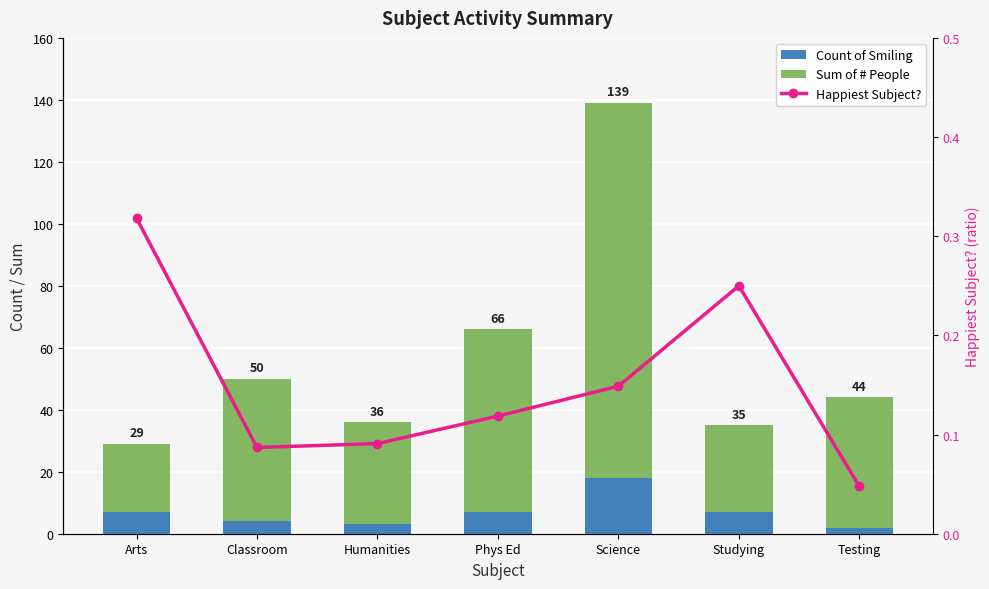

What is the difference between the Sum of # People values at Science and Studying?

93.0